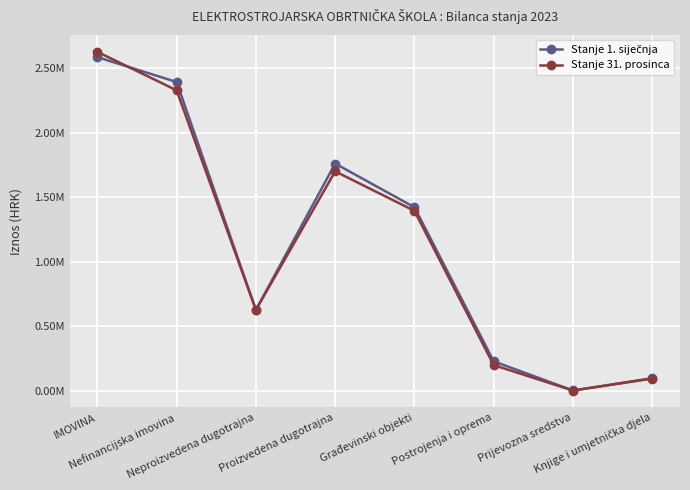

Which series changed the most between Nefinancijska imovina and Knjige i umjetnička djela?

Stanje 1. siječnja